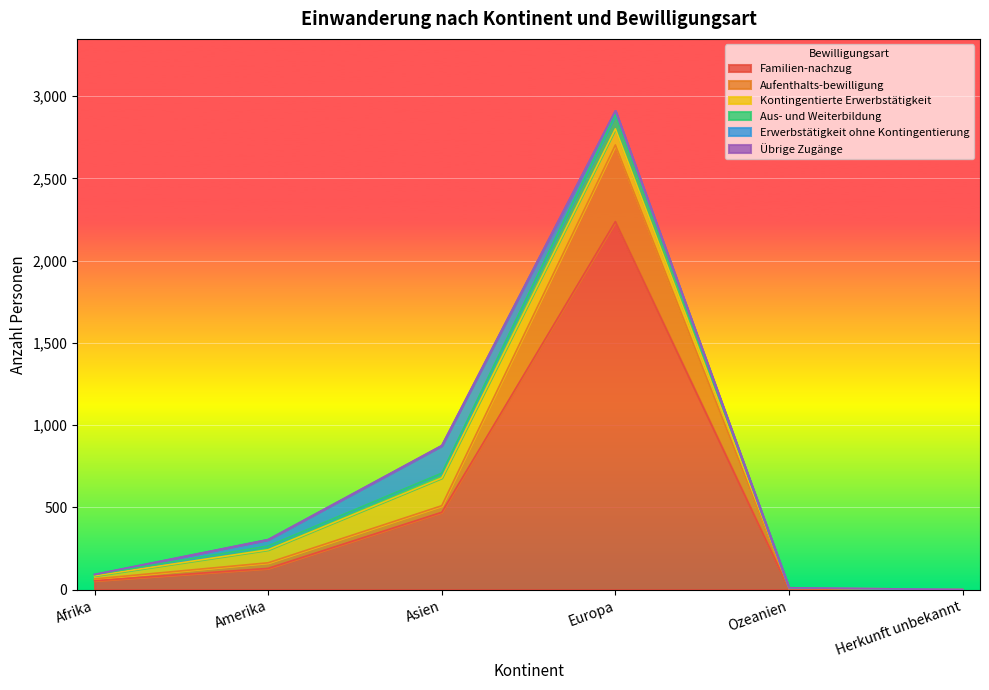

The value of Aufenthalts-bewilligung at Asien is 720. True or false?

False